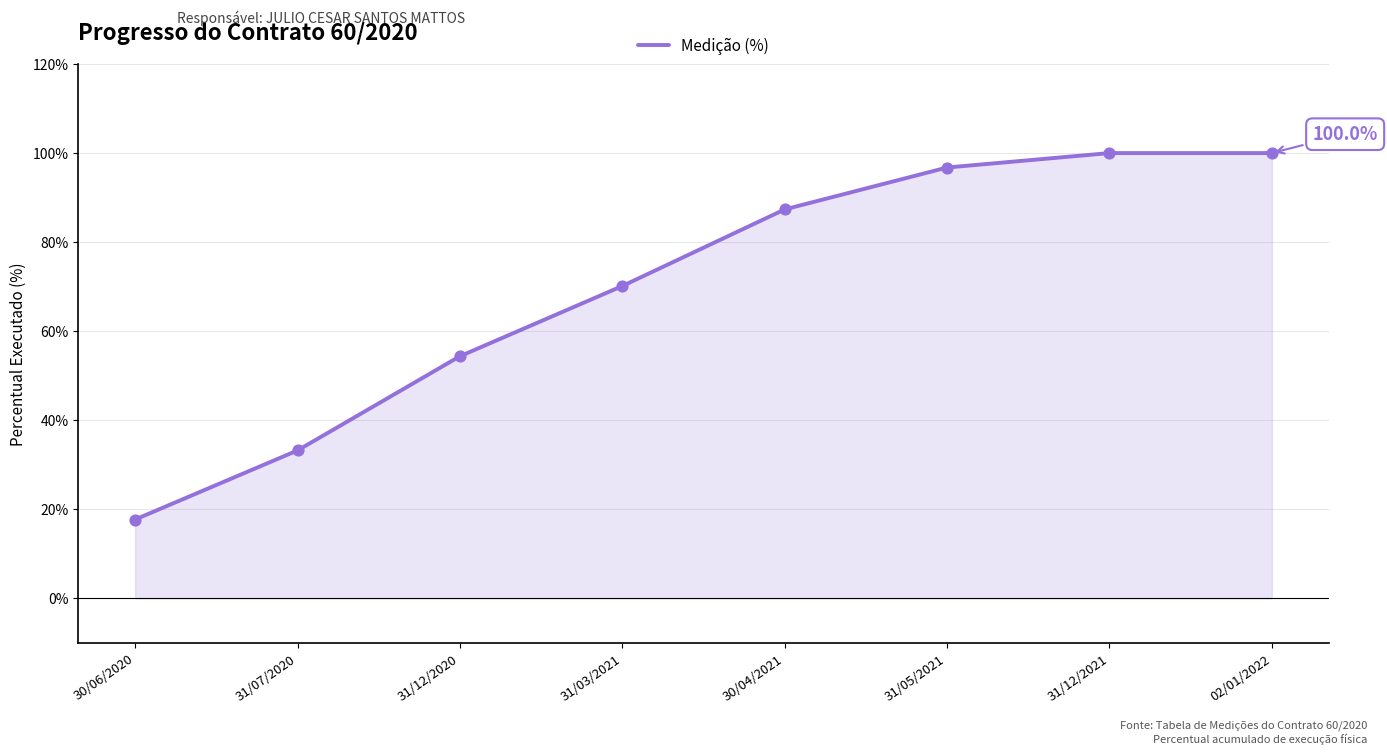

Approximately how many times larger is the value at 31/12/2021 compared to 02/01/2022?

1.0